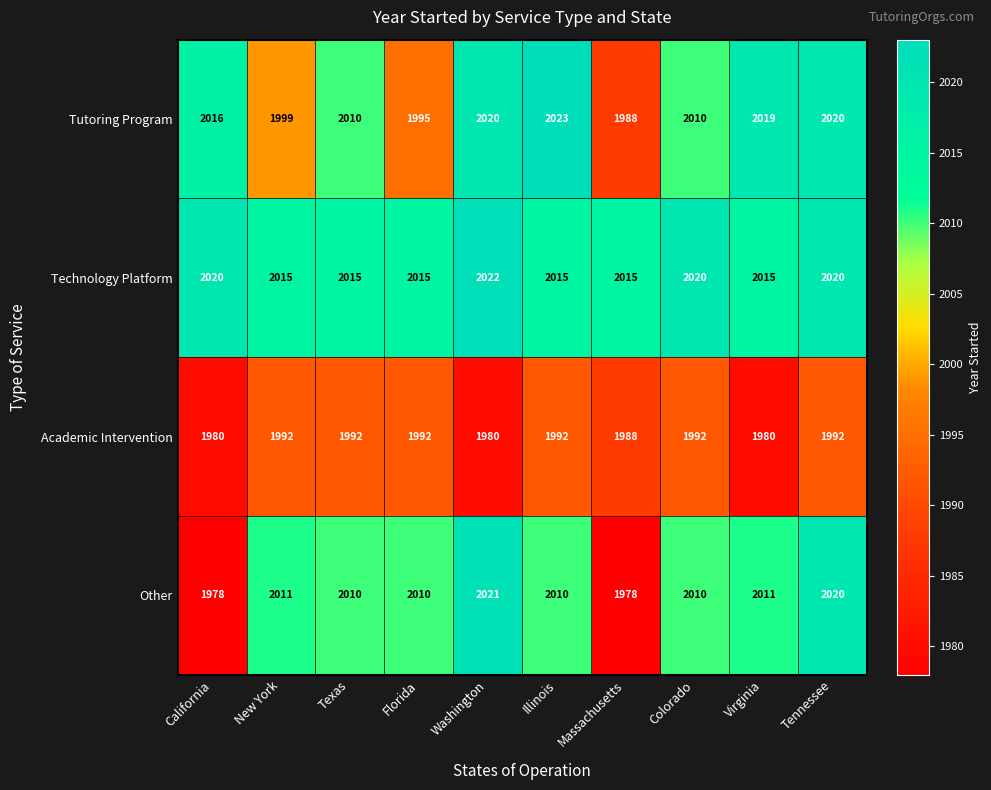

Count the Technology Platform values in the range 2015 to 2020.

9